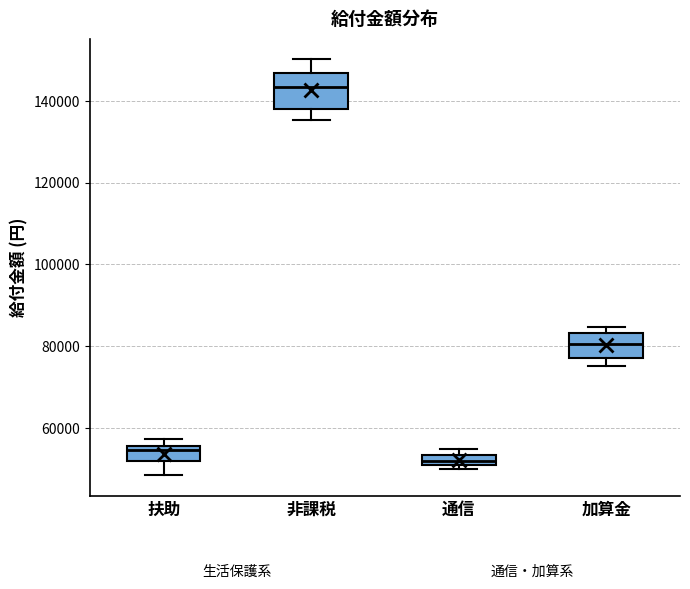

Which box's median line is the highest?

非課税